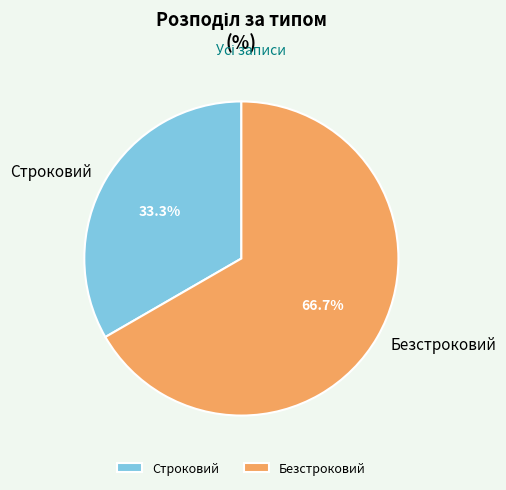

Which category has the biggest portion of the pie?

Безстроковий